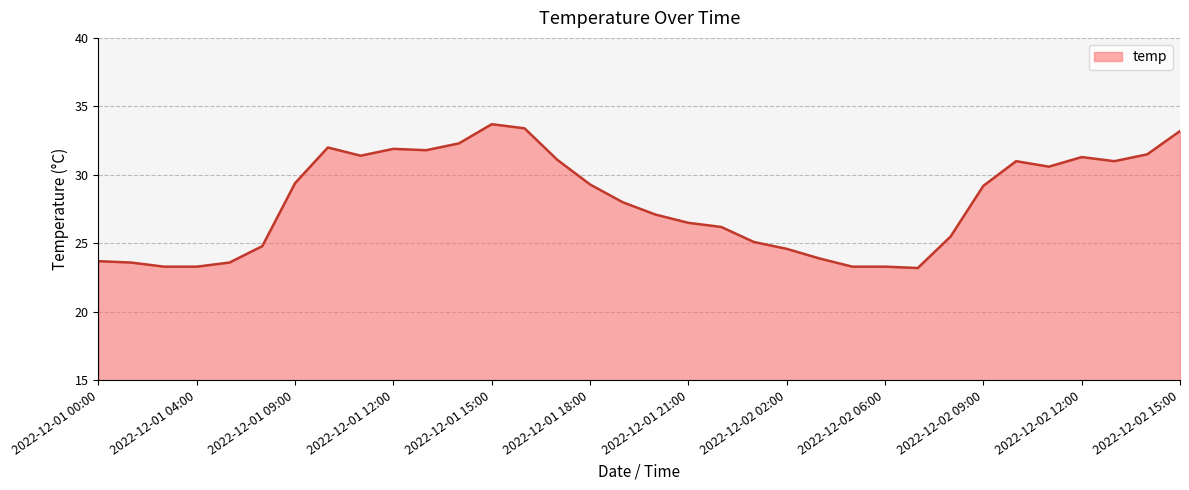

What is the difference between the maximum and minimum values?

10.5